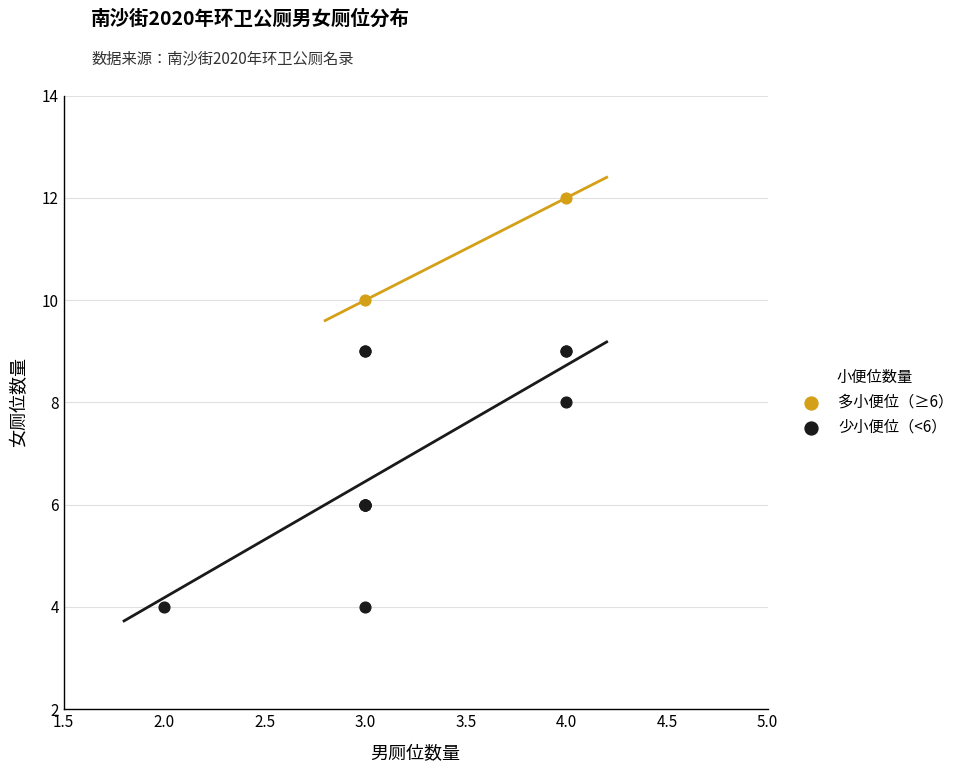

Which series contains the highest Y value?

多小便位（≥6）